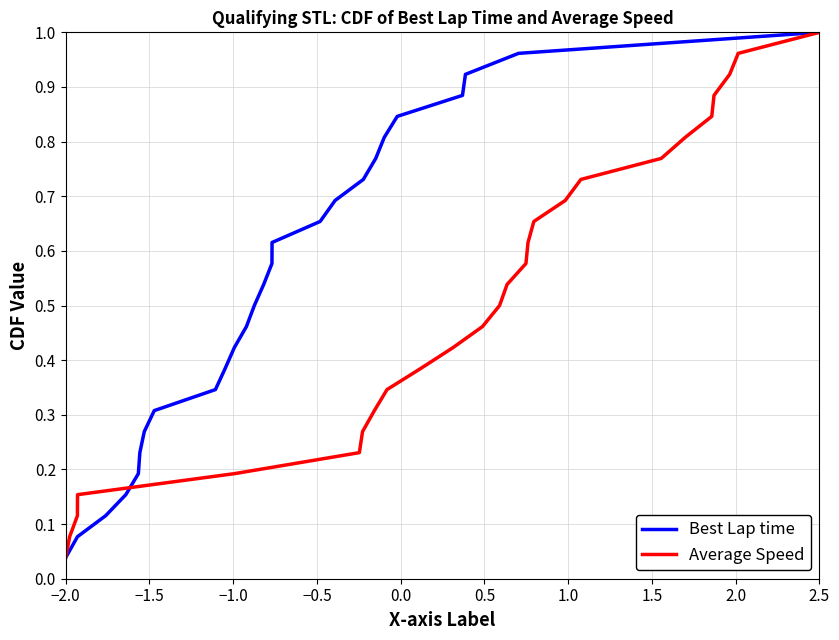

At which label does Best Lap time reach its peak?

2.5